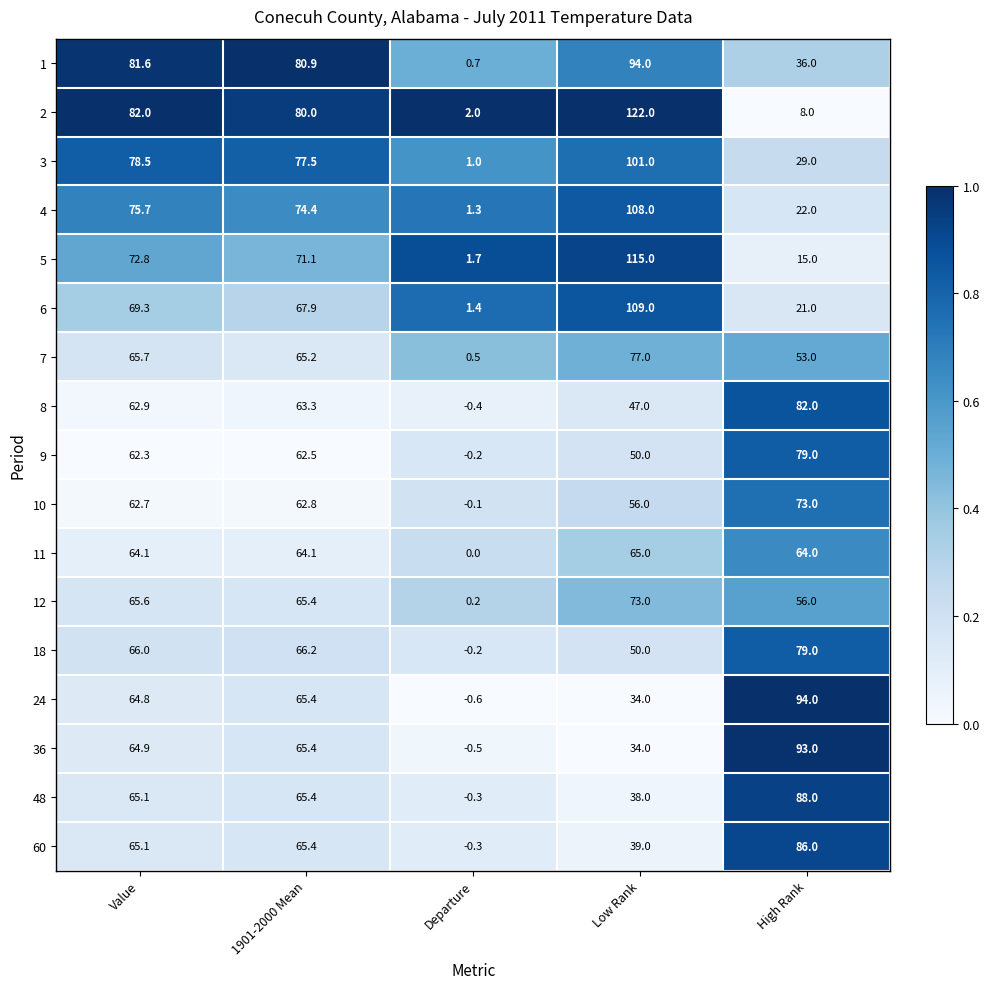

Read the 24 value at Value.

64.8